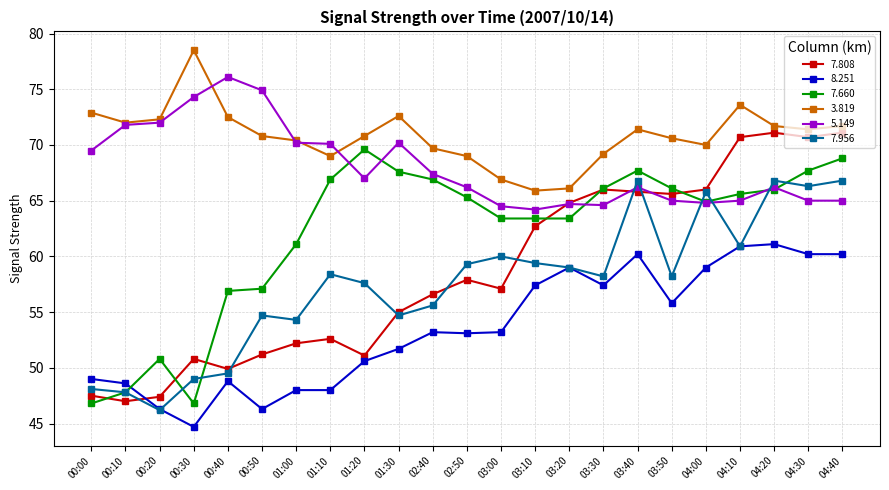

What is the label of the 13th point from the left?

03:00